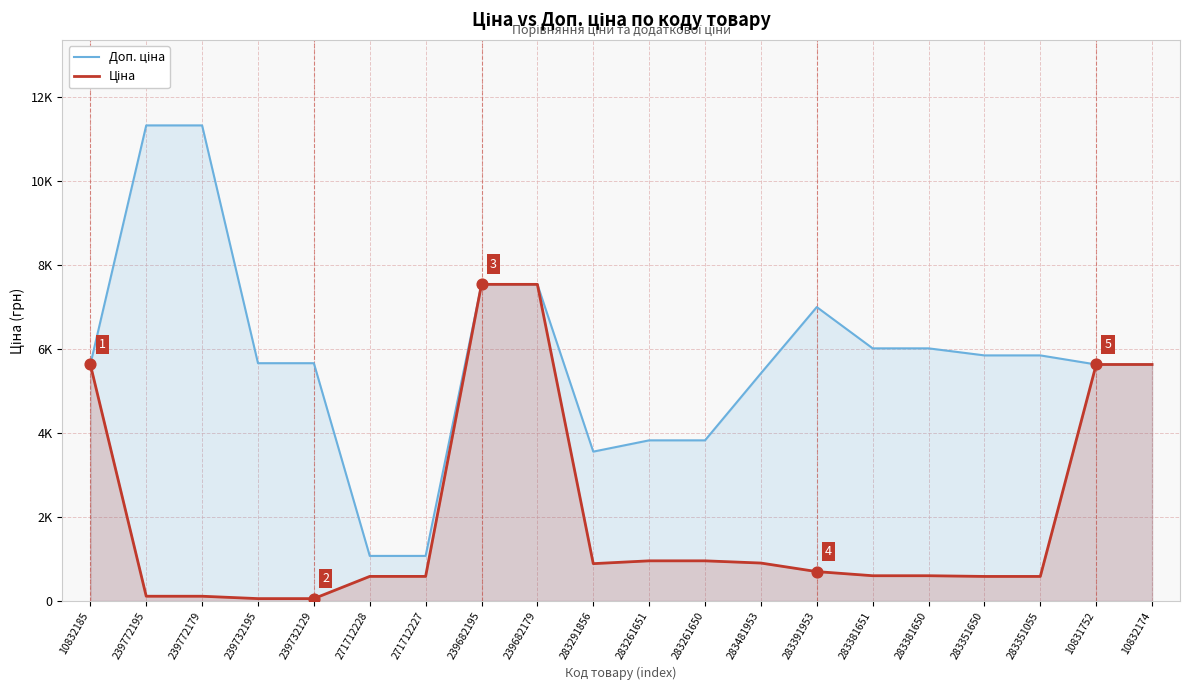

Which series has the widest spread of Y values?

Доп. ціна